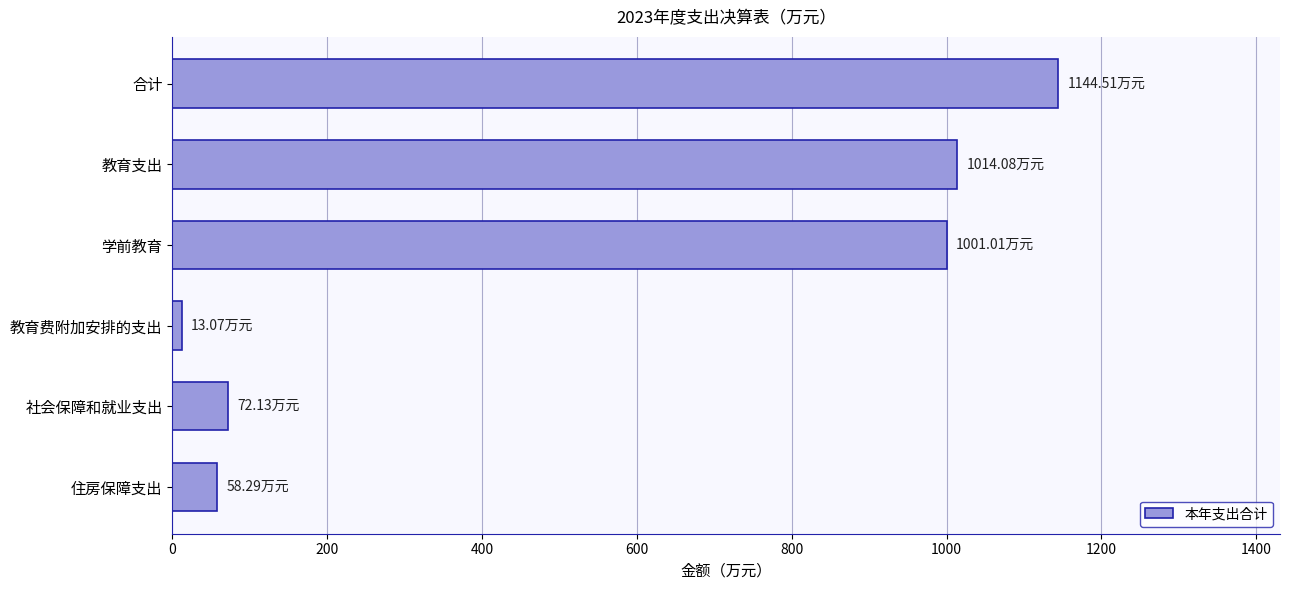

What is the label of the 1st bar from the top?

合计